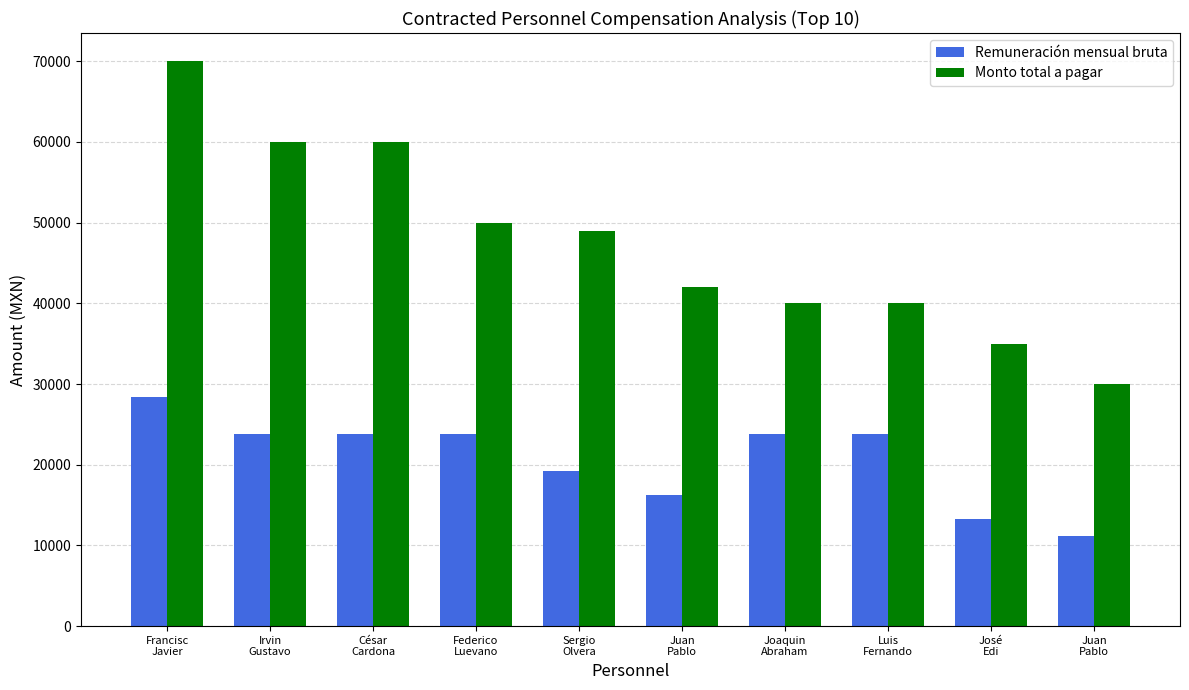

How many values in the Remuneración mensual bruta series exceed 23809?

6